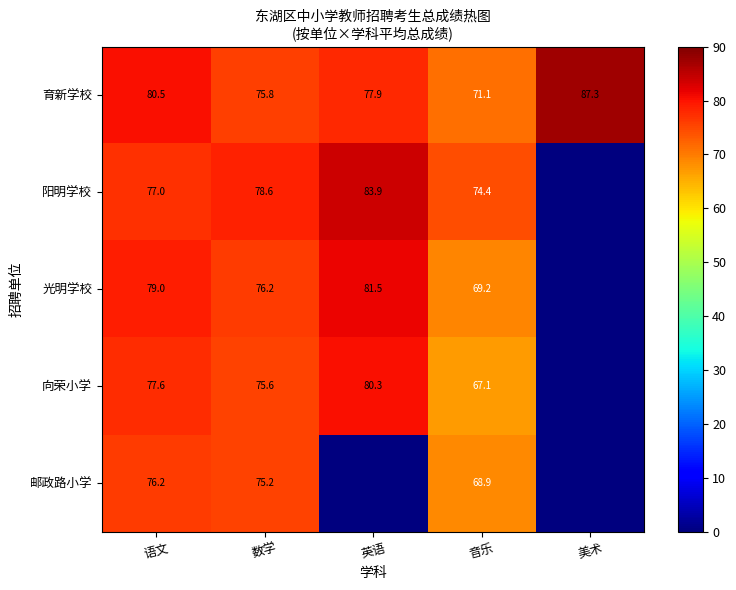

Is it true that 邮政路小学 equals 76.2 at 语文?

True